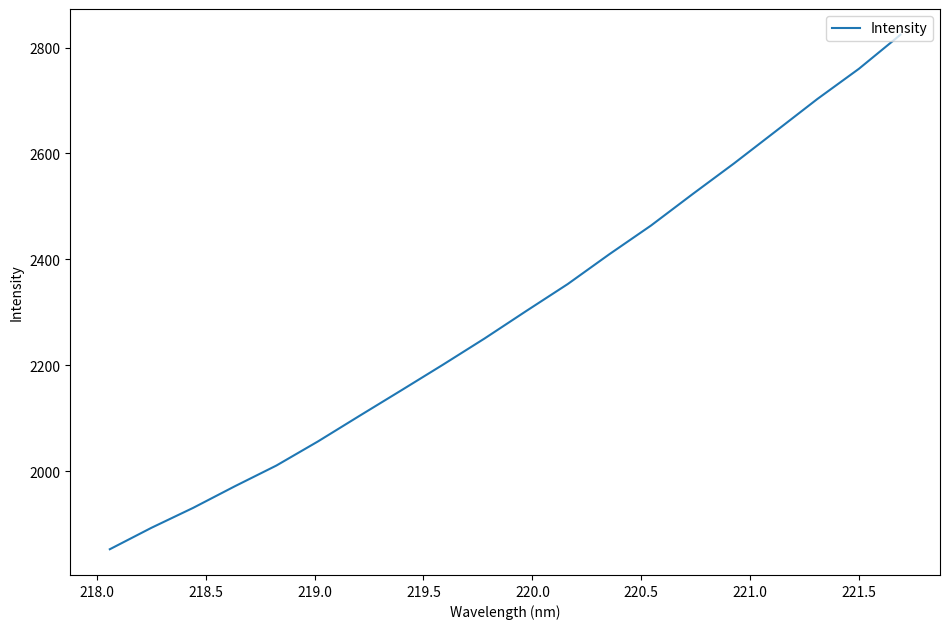

What is the greatest value displayed?

2824.3